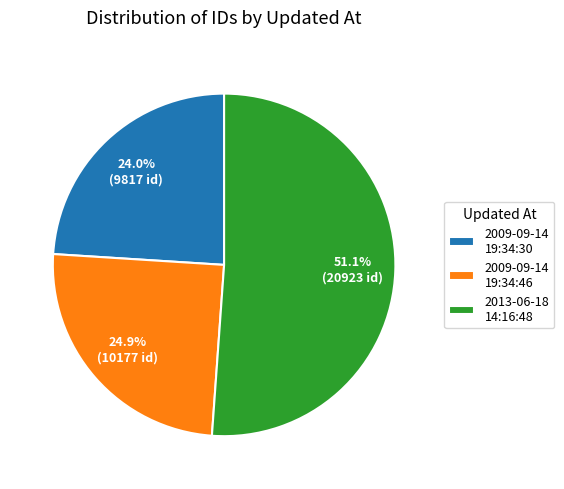

Rank the categories by value from lowest to highest.

2009-09-14 19:34:30, 2009-09-14 19:34:46, 2013-06-18 14:16:48